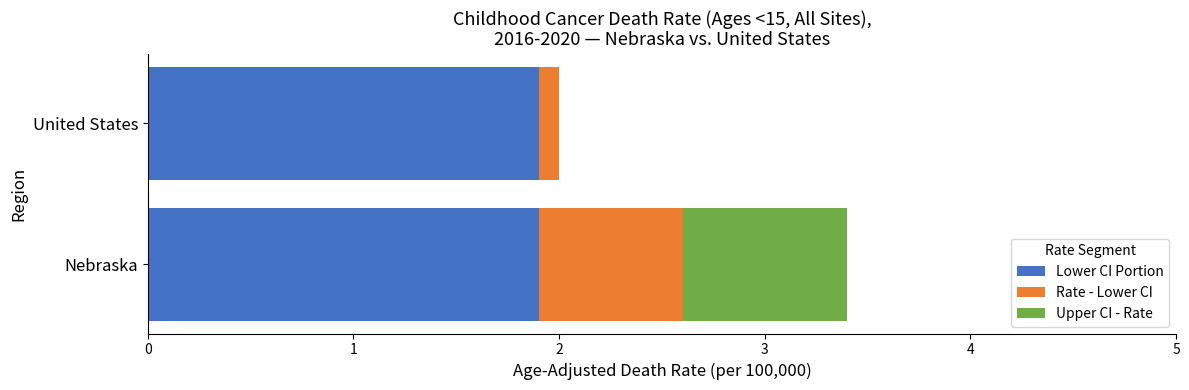

At which category is the sum across all series the highest?

Nebraska